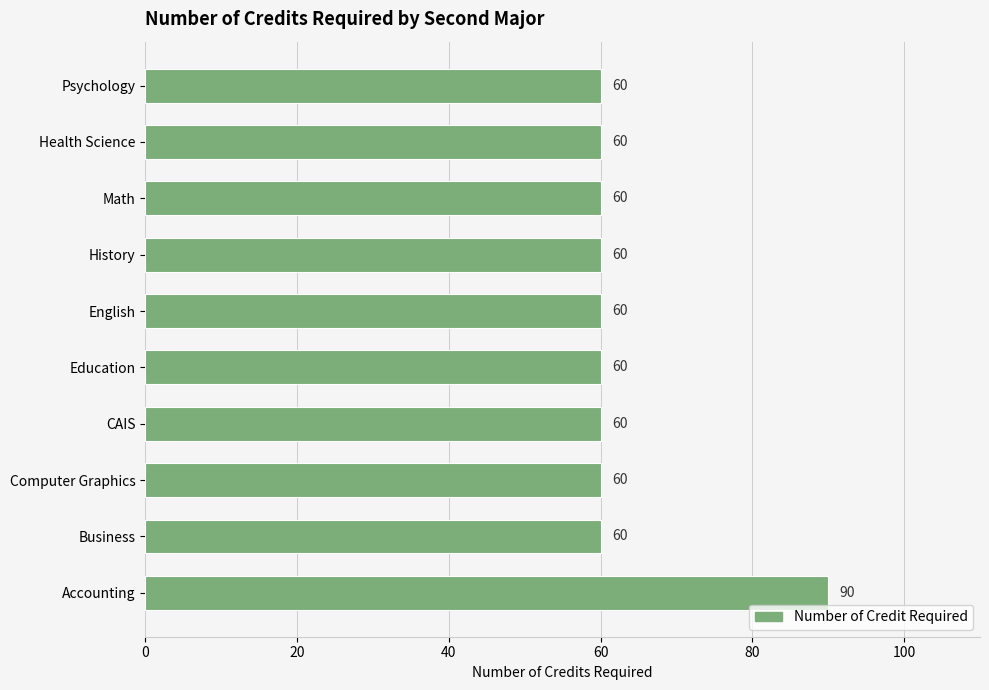

What is the change in value from Accounting to Health Science?

-30